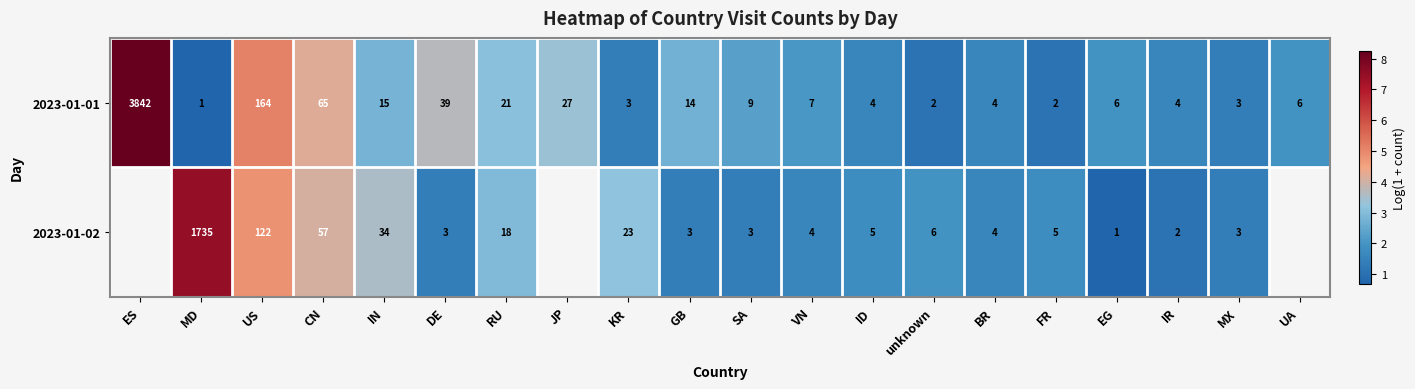

At which label does 2023-01-01 first exceed 7?

ES